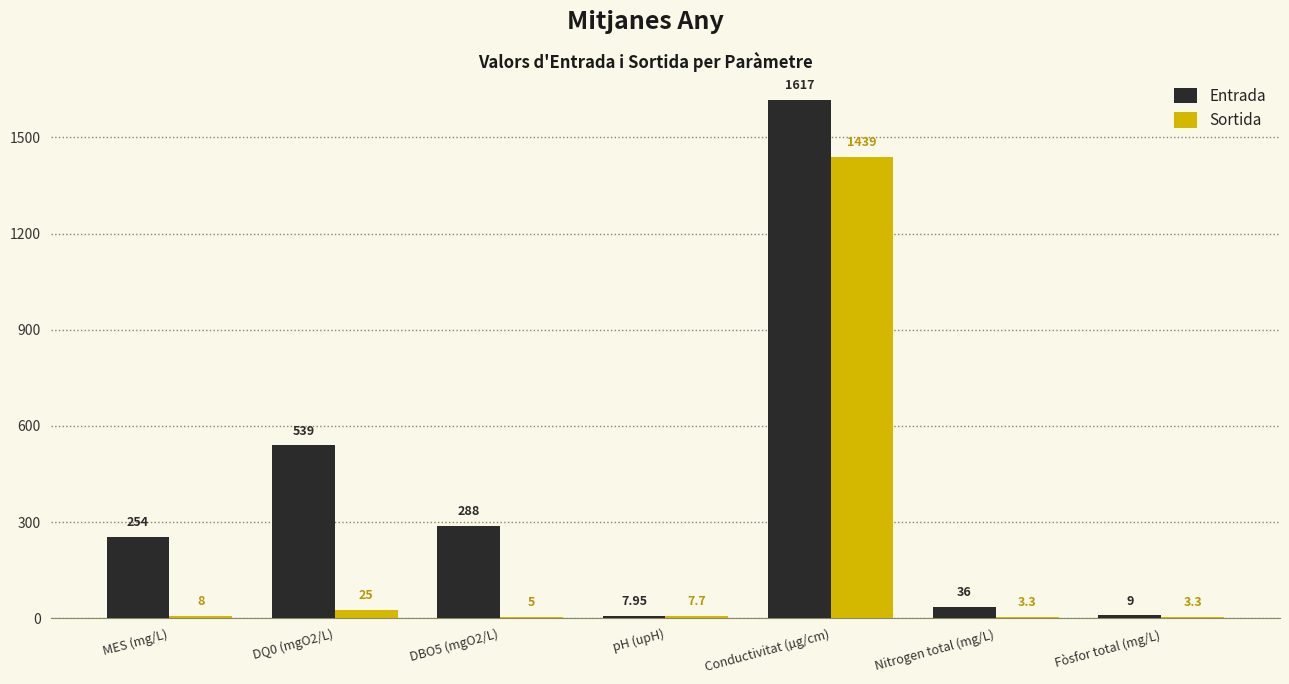

Which series has the largest total across all categories?

Entrada